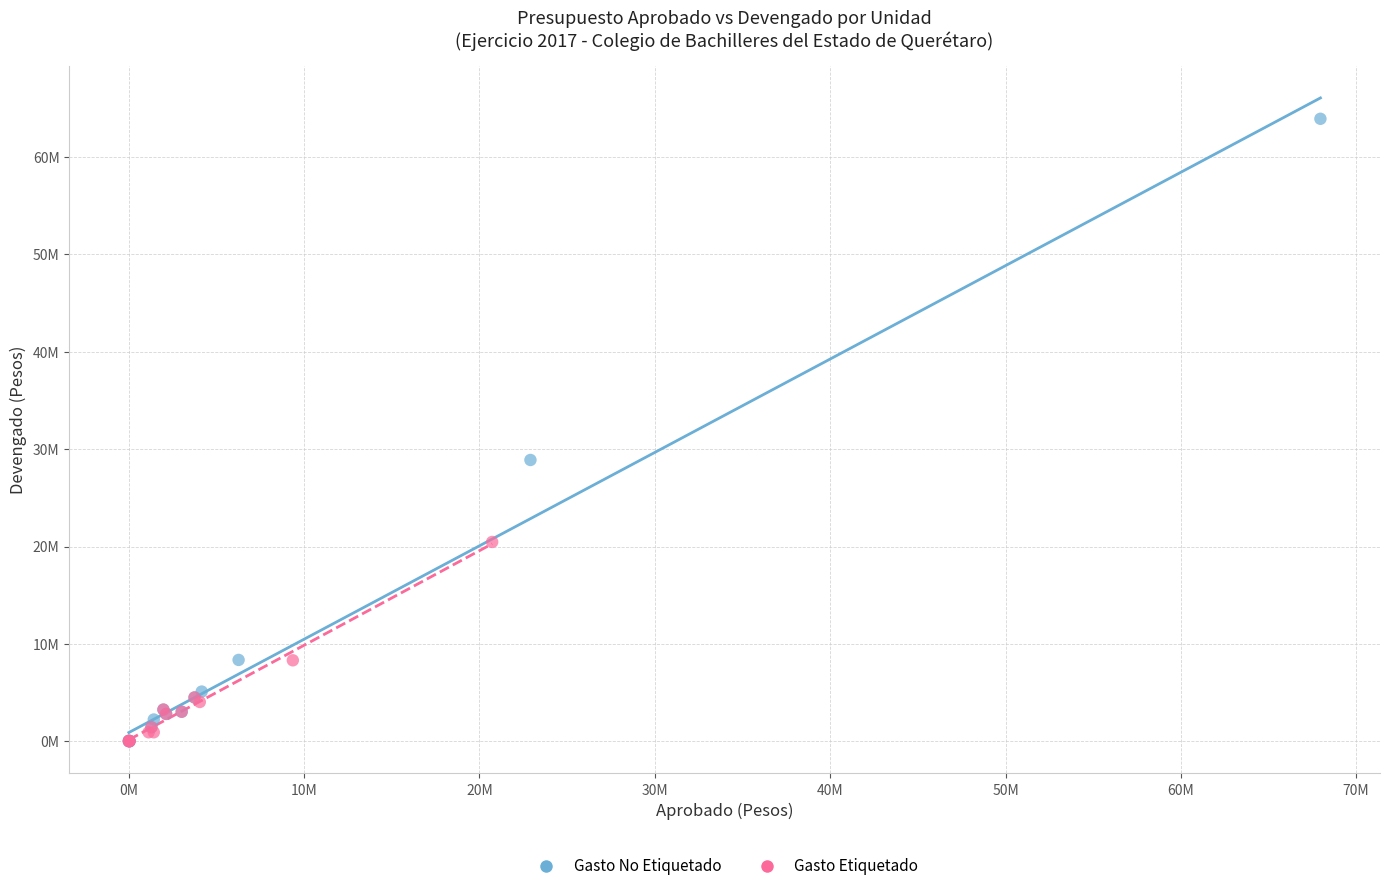

What are all the series names shown in the legend?

Gasto No Etiquetado, Gasto Etiquetado